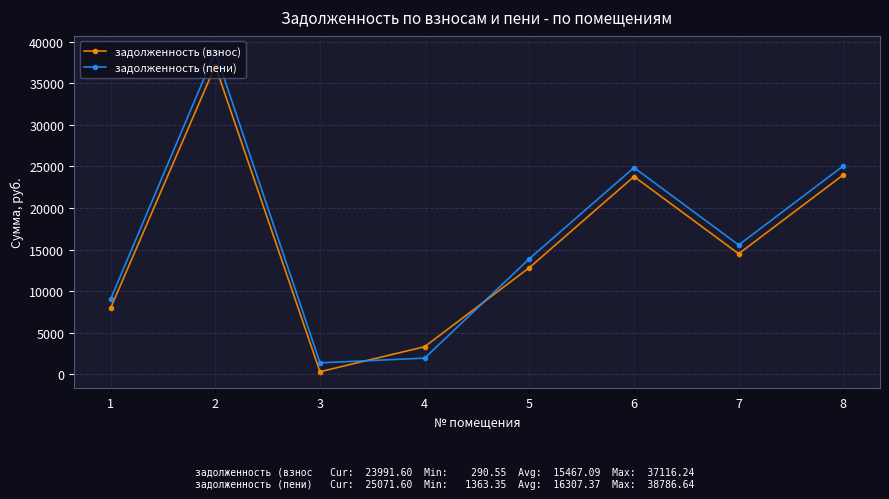

True or false: задолженность (взнос) has more than 2 points higher than both neighbors.

False